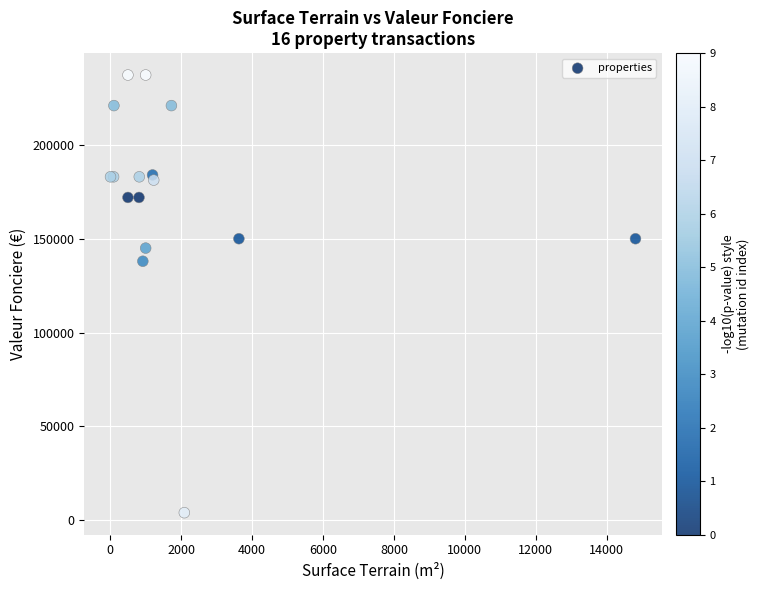

What Y value in the scatter plot is closest to 120625?

138000